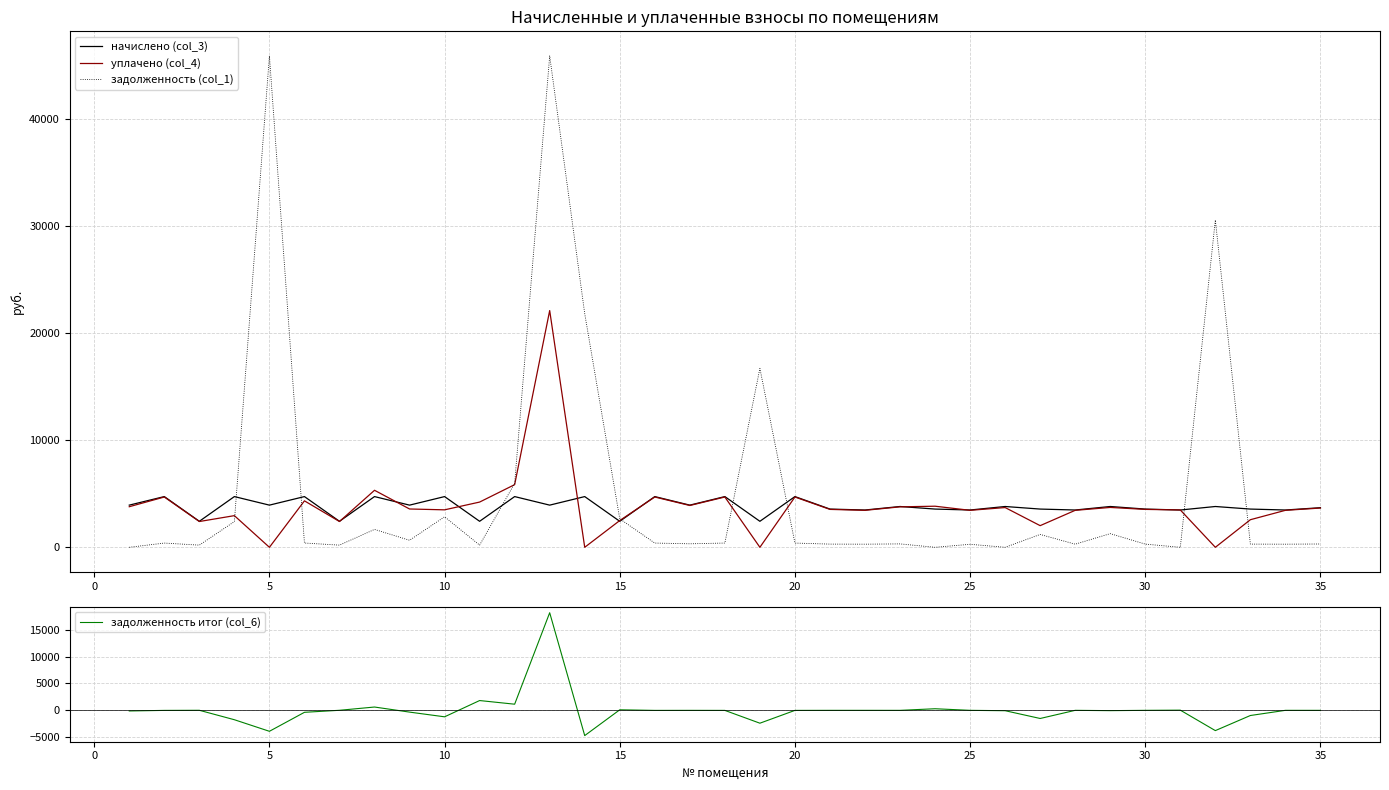

Rank the series by their maximum value, from lowest to highest.

начислено (col_3), задолженность итог (col_6), уплачено (col_4), задолженность (col_1)